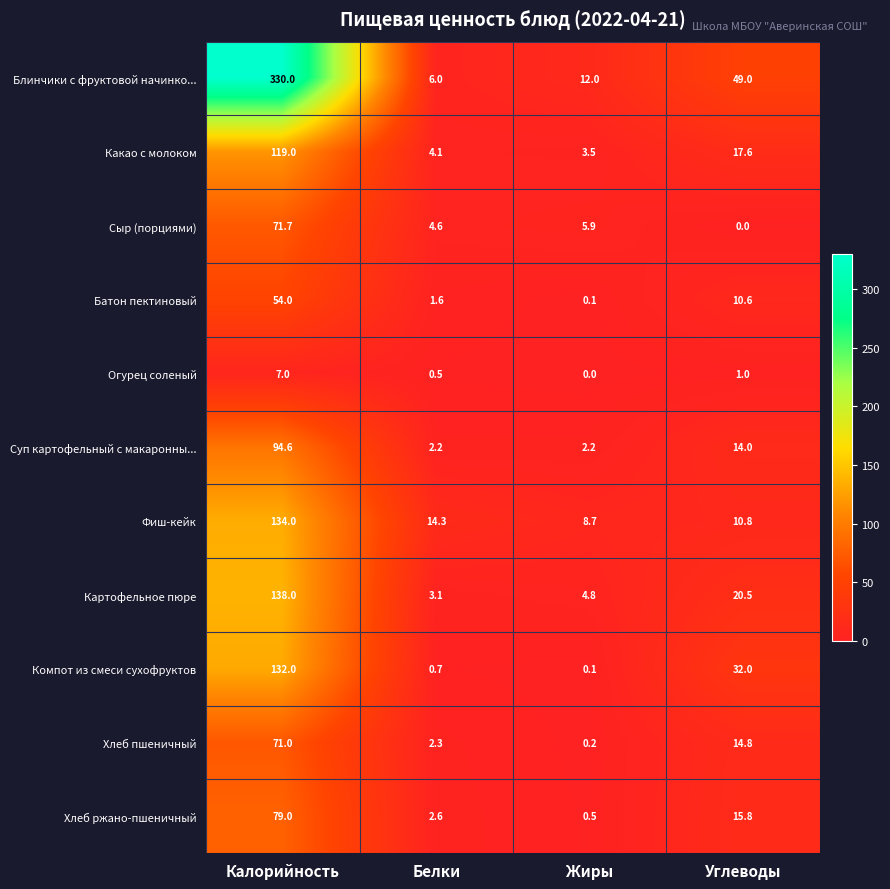

Where does the Картофельное пюре series first go above 20?

Калорийность